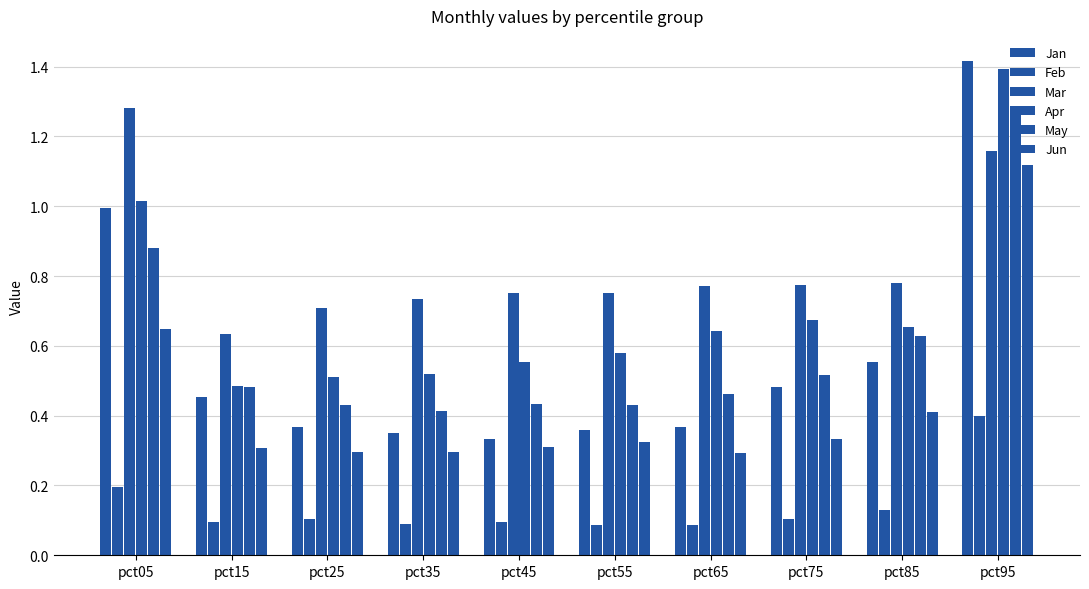

The value of Apr at pct45 is 0.7. True or false?

False